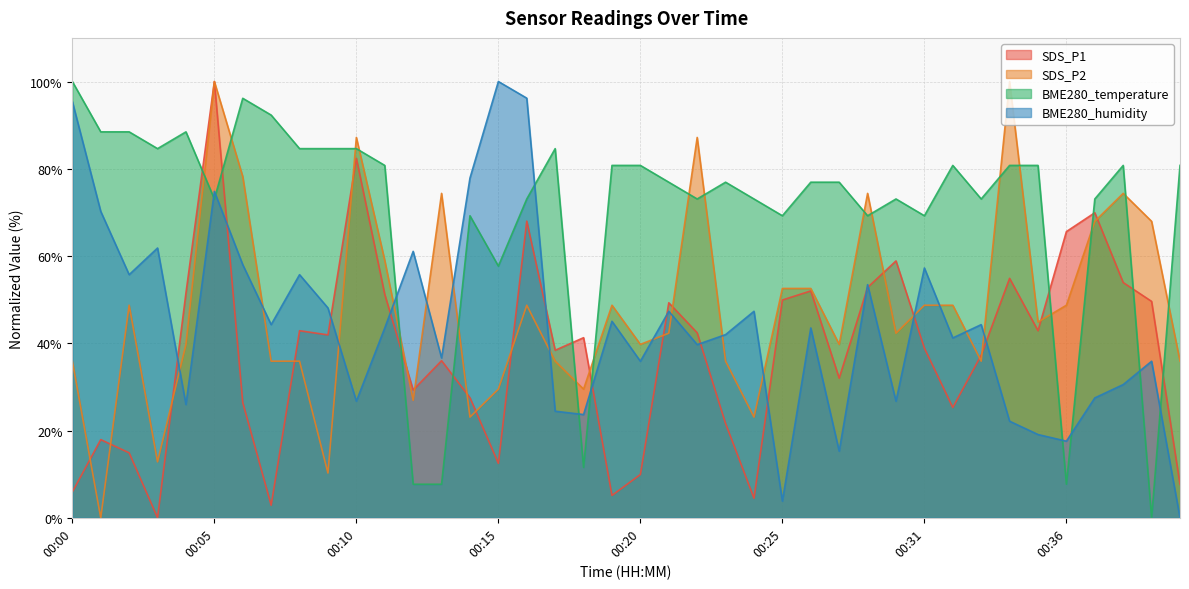

In BME280_temperature, how many points are higher than both neighbors (excluding endpoints)?

8